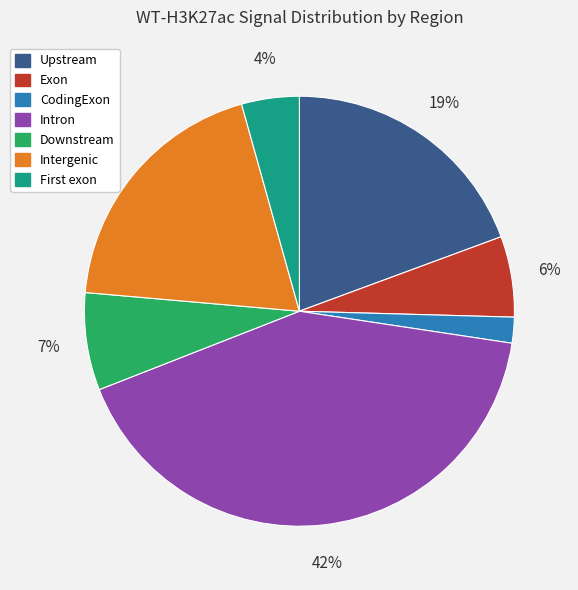

To the nearest percent, what is the average slice percentage?

14%